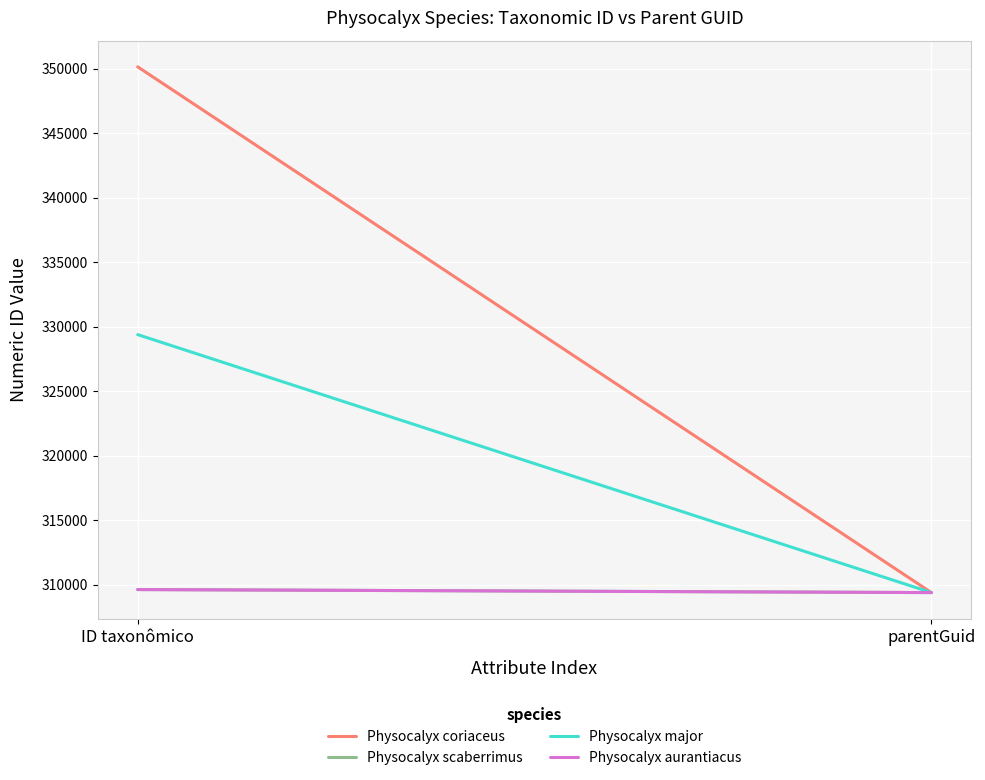

What is the sum of the Physocalyx scaberrimus values at parentGuid and ID taxonômico?

619012